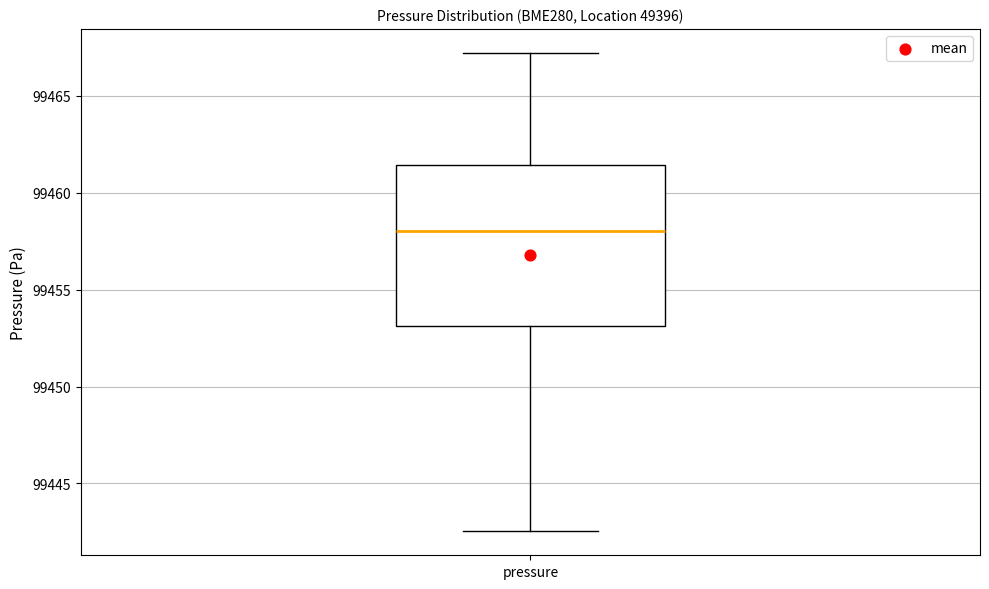

Transcribe this box plot: give where the median line is, the range the box spans, and where the two whiskers end, as read against the y-axis. The values are not printed on the chart, so give them approximately, as read against the axis.

median 99458.0, box 99453.0 to 99461.5, whiskers 99442.5 to 99467.0